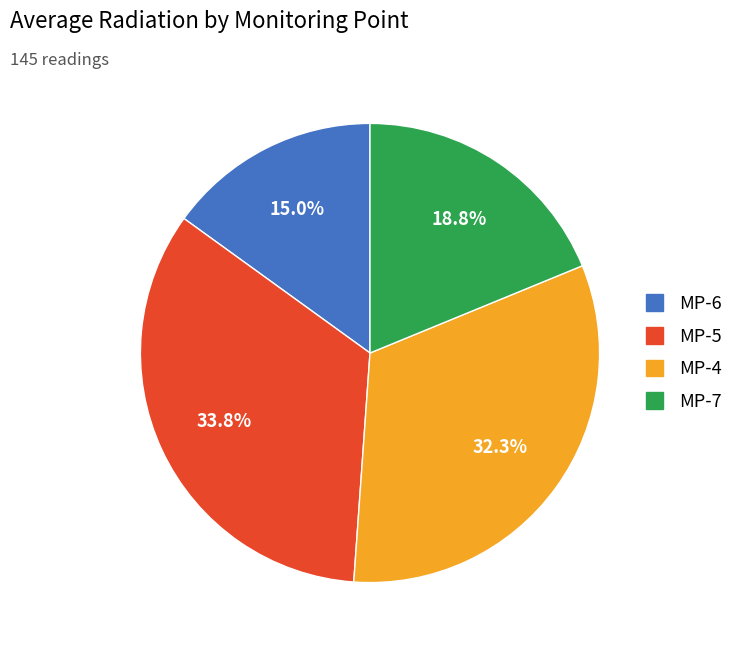

True or false: MP-7 accounts for 13% of the total.

False